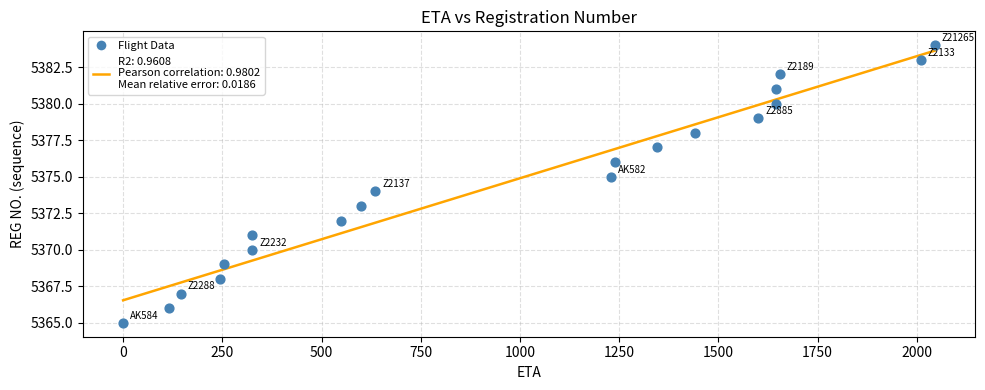

What is the range of X values (max minus min)?

2045